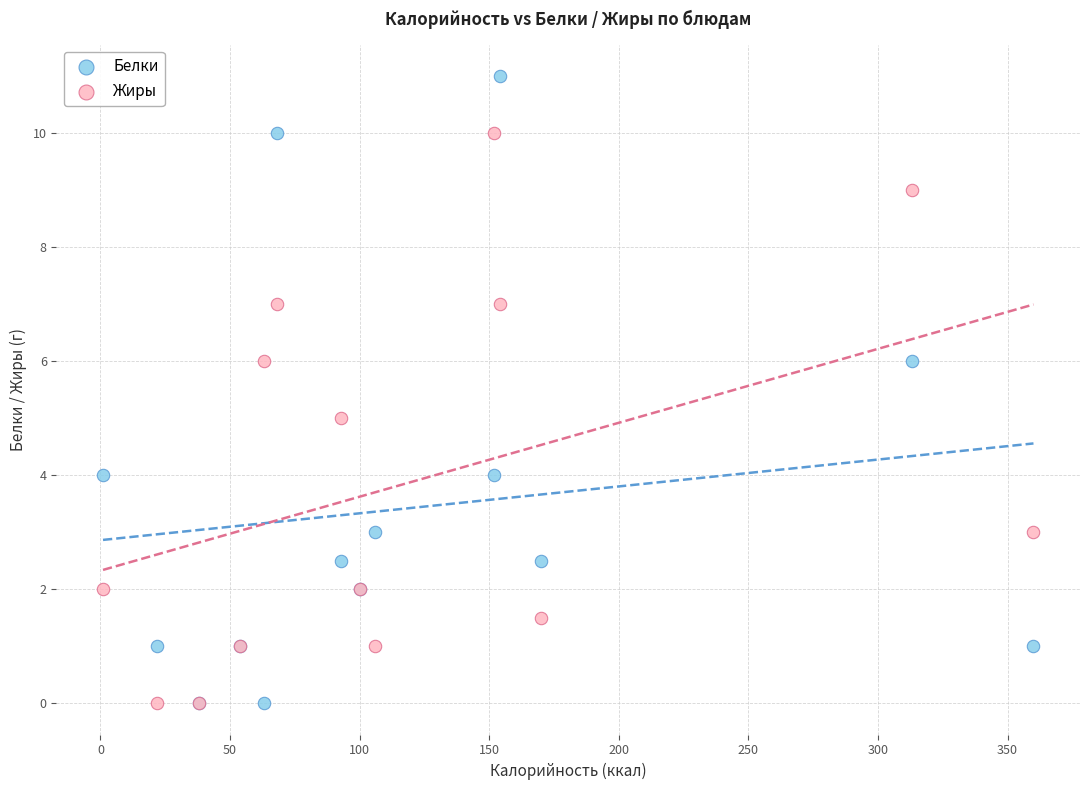

Which series reaches the maximum Y coordinate?

Белки